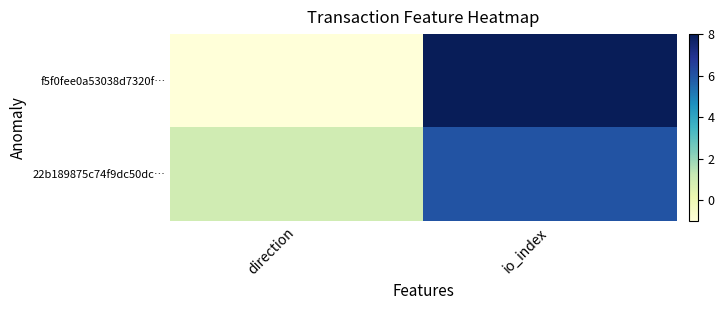

At how many categories does at least one series exceed 0?

2